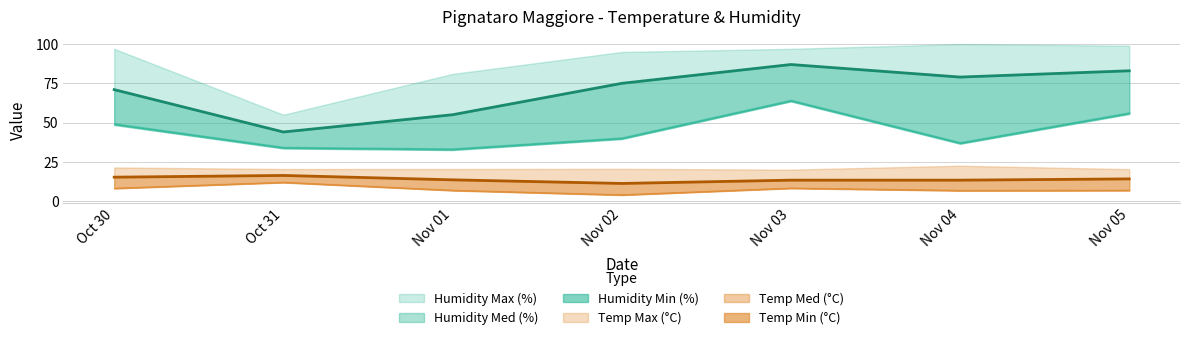

What is the minimum value for Humidity Min (%)?

33.0